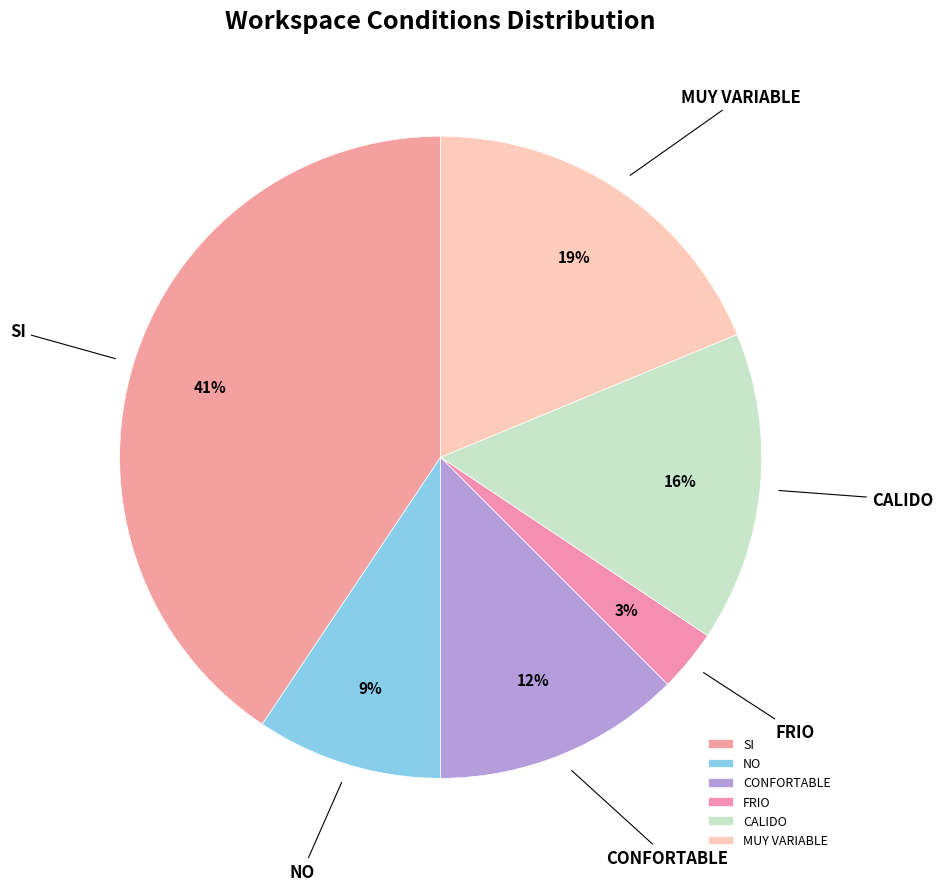

To the nearest percent, what is the combined percentage of CONFORTABLE and SI?

53%